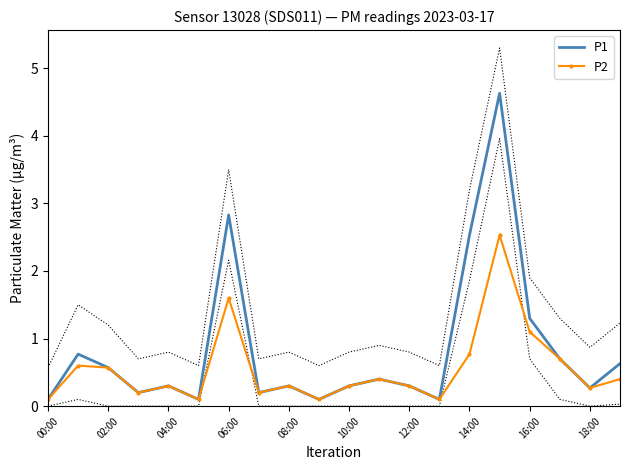

Is this an area chart (filled region under the line)?

No